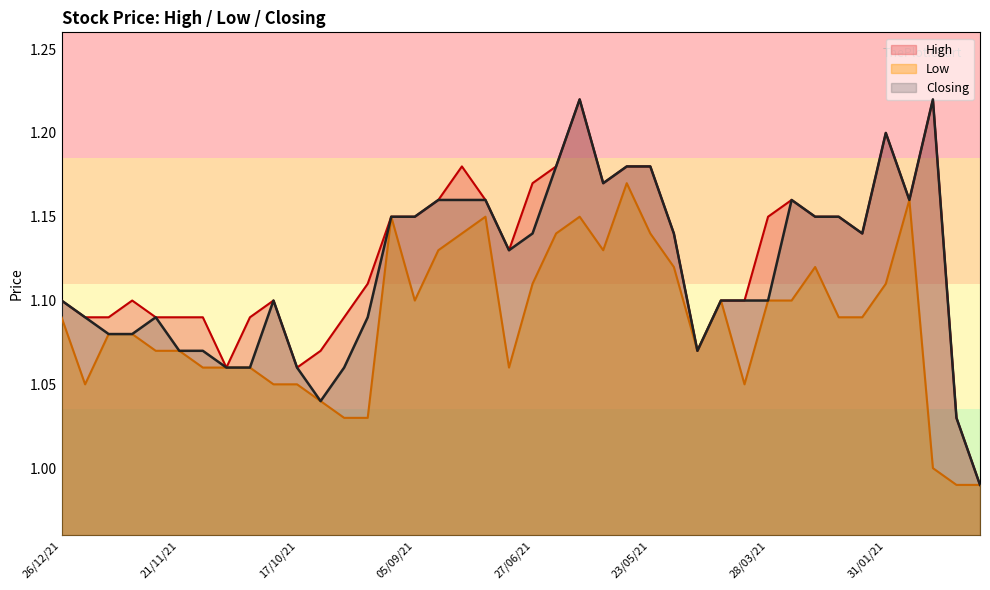

At which category does the chart reach its peak across all series?

13/06/21